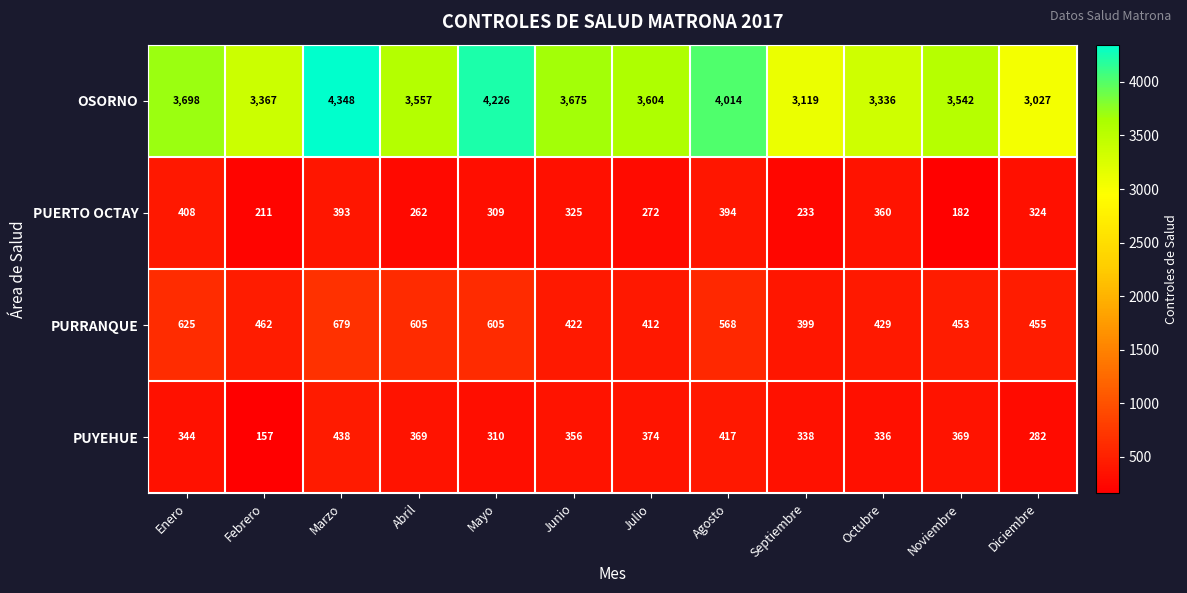

Between Julio and Diciembre, which series saw the biggest shift?

OSORNO